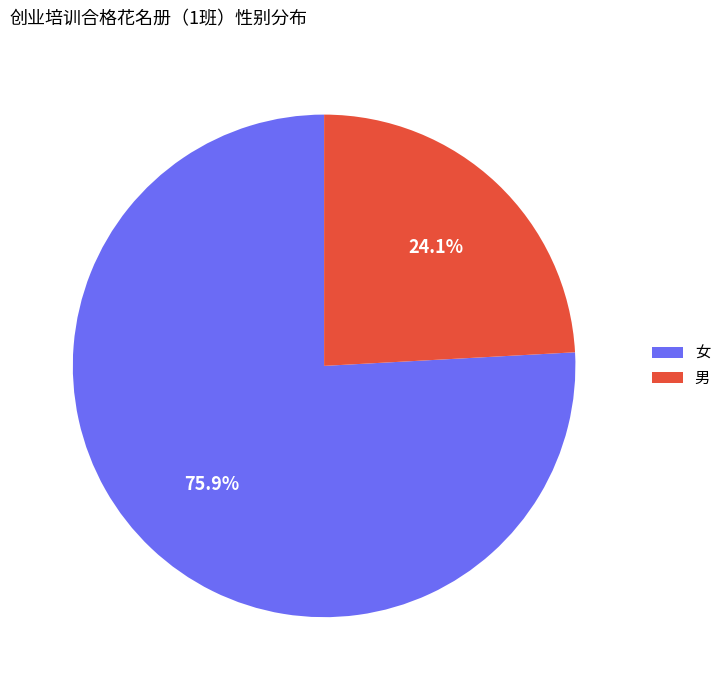

How many slices are in this pie chart?

2